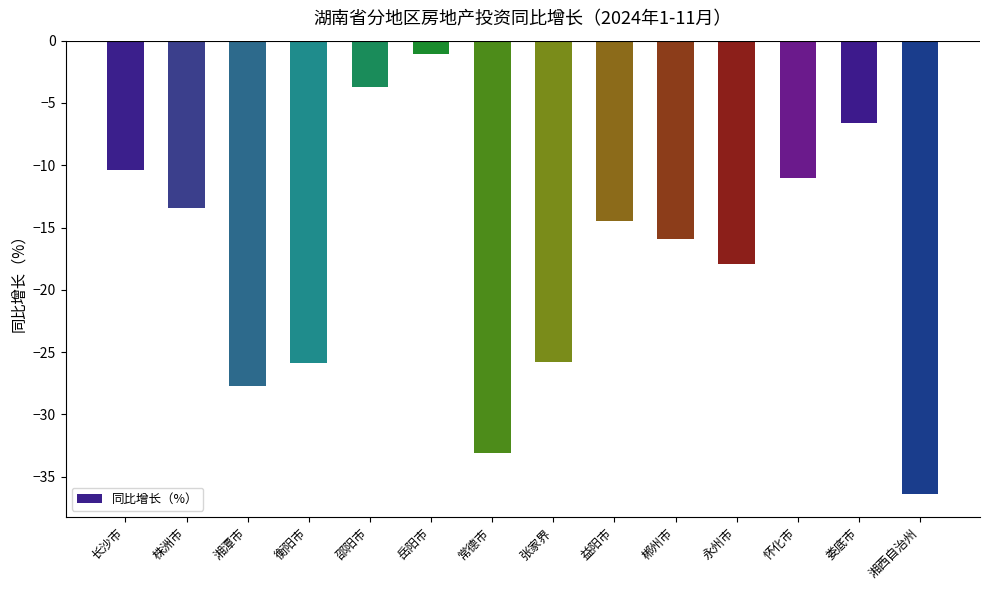

At which category does the chart reach its minimum across all series?

湘西自治州